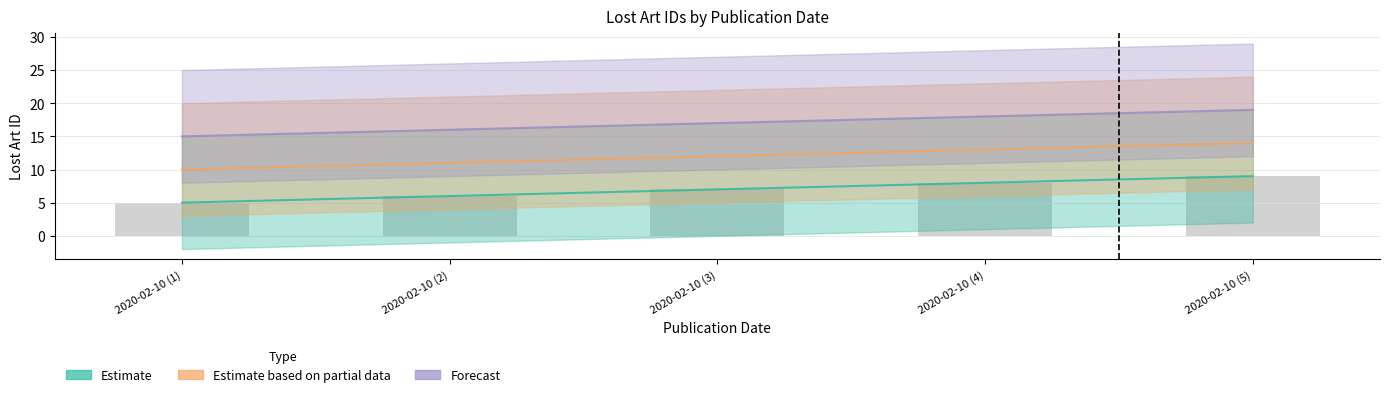

What is the label of the 3rd bar from the right?

2020-02-10 (3)